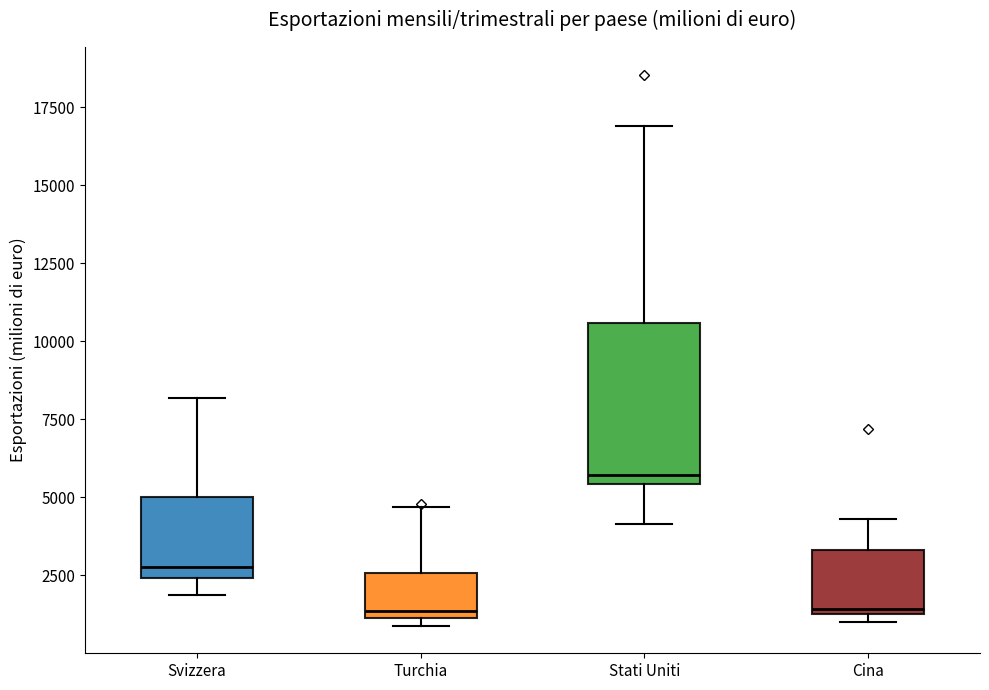

Reading left to right, read every box against the y-axis: the position of its median line, the range the box covers, and the ends of its whiskers. The values are not printed on the chart, so give them approximately, as read against the axis.

Svizzera: median 3000, box 2500 to 5000, whiskers 2000 to 8000
Turchia: median 1500, box 1000 to 2500, whiskers 1000 (just below the box's lower edge) to 4500
Stati Uniti: median 5500 (just above the box's lower edge), box 5500 to 10500, whiskers 4000 to 17000
Cina: median 1500 (just above the box's lower edge), box 1500 to 3500, whiskers 1000 to 4500